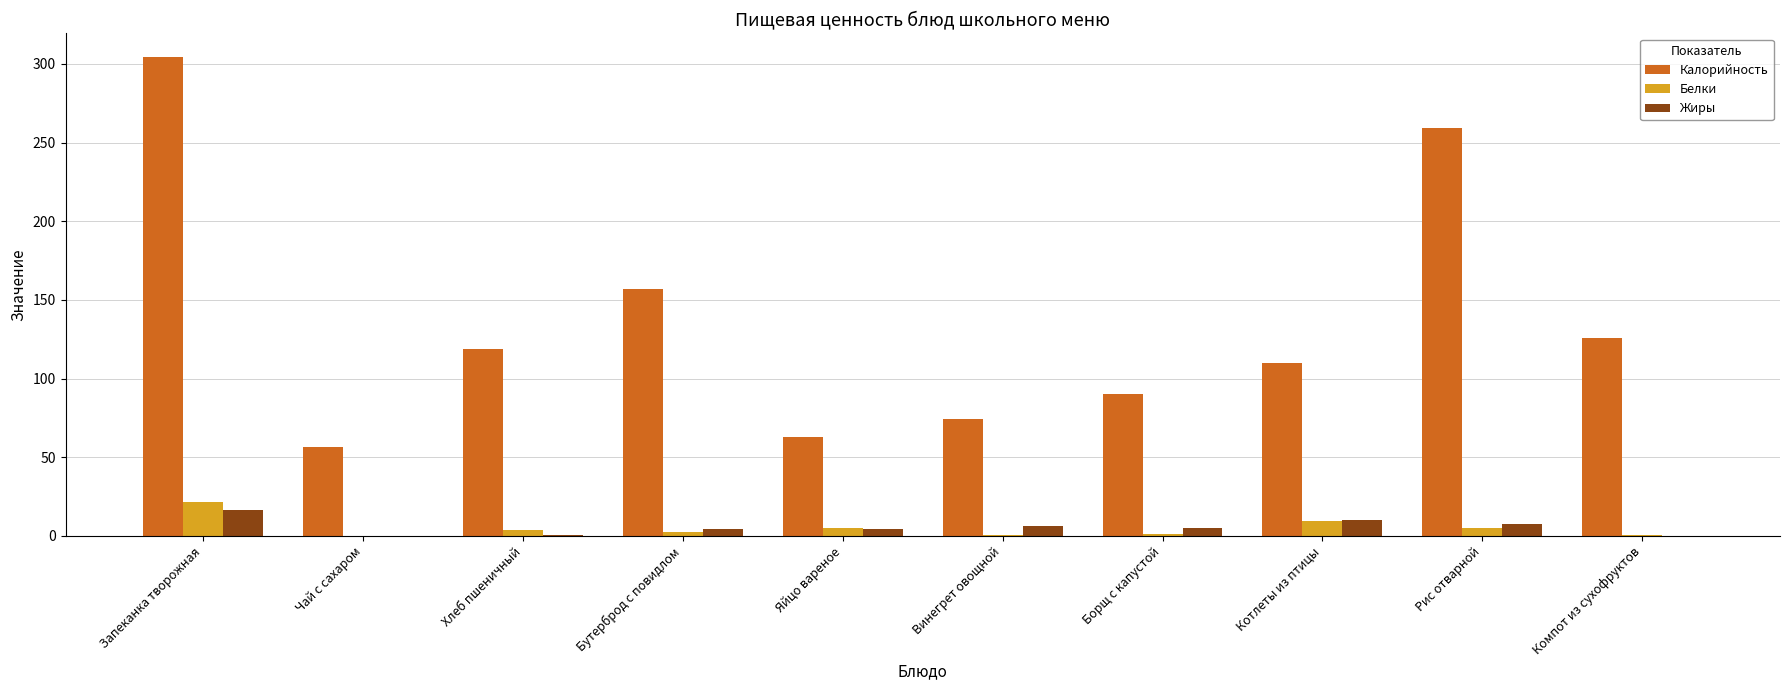

At which label does Белки first exceed 3?

Запеканка творожная